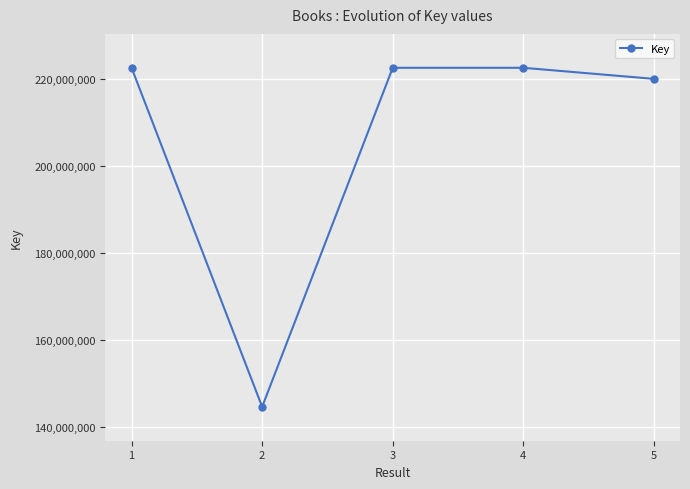

What is the difference between the maximum and minimum values?

77962278